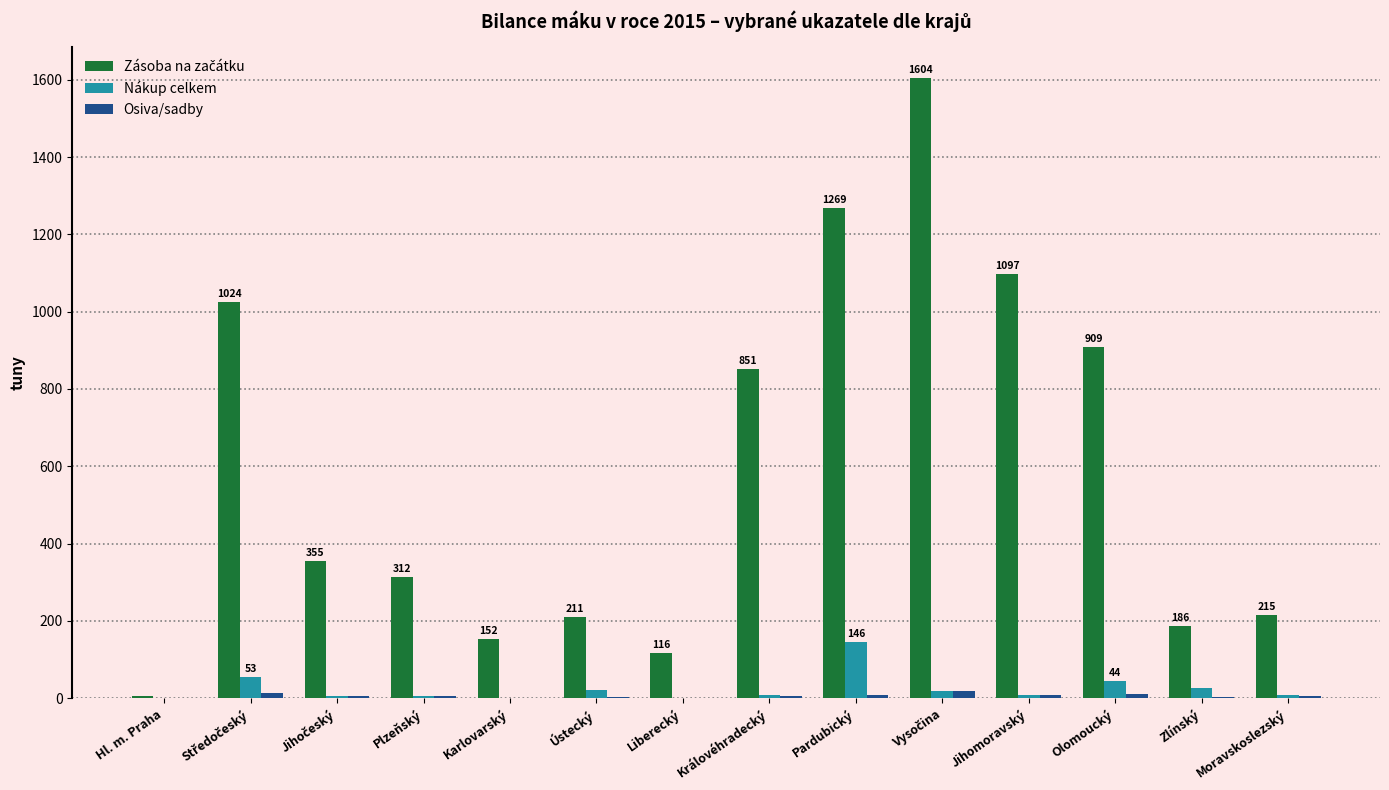

What is the maximum value shown in the chart?

1604.3